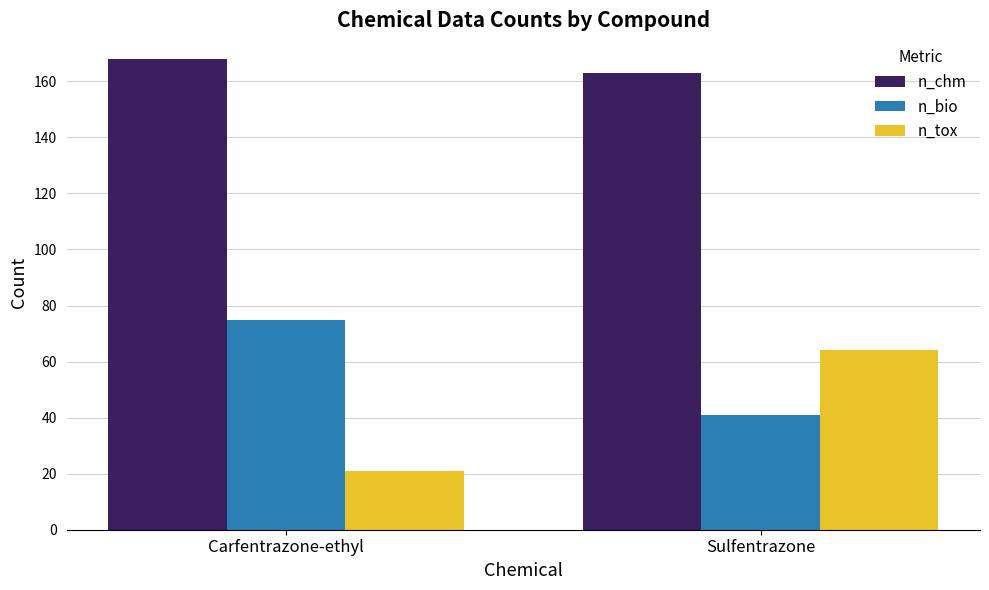

How many data points in n_chm are less than 168?

1